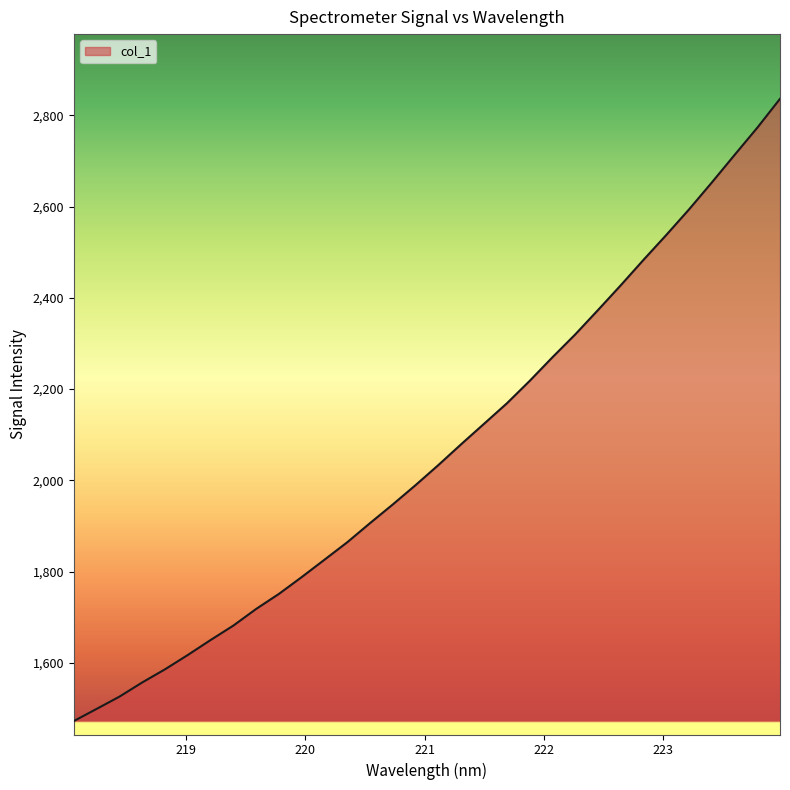

What is the difference between the maximum and minimum values?

1363.8